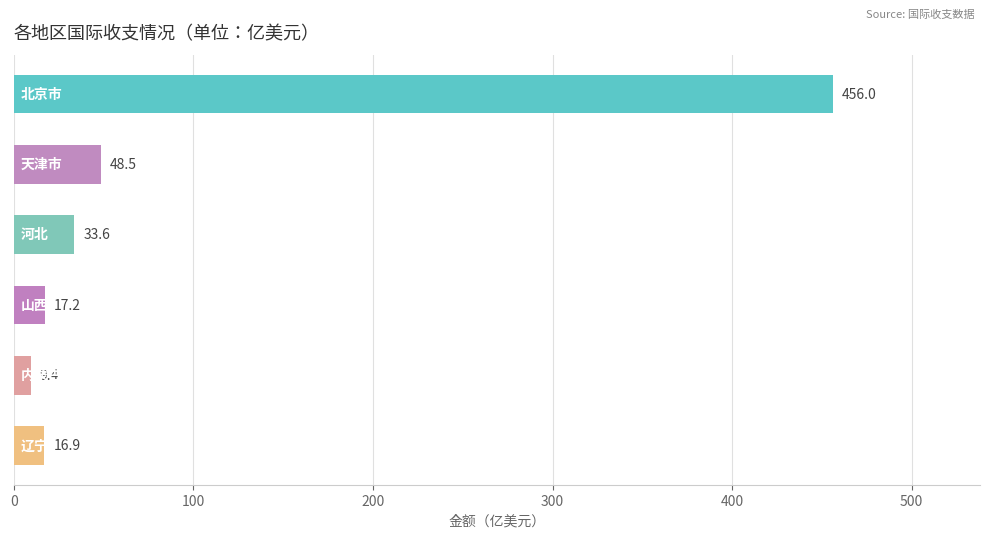

What is the difference between the maximum and second lowest values?

439.0